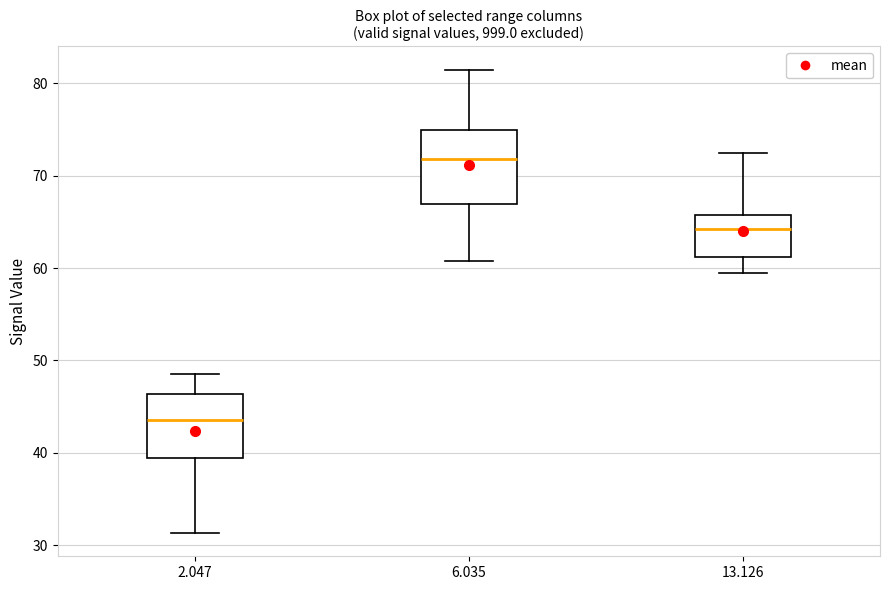

Where is the upper edge of the box at x = 13.126 on the y-axis? The values are not printed on the chart, so give them approximately, as read against the axis.

66